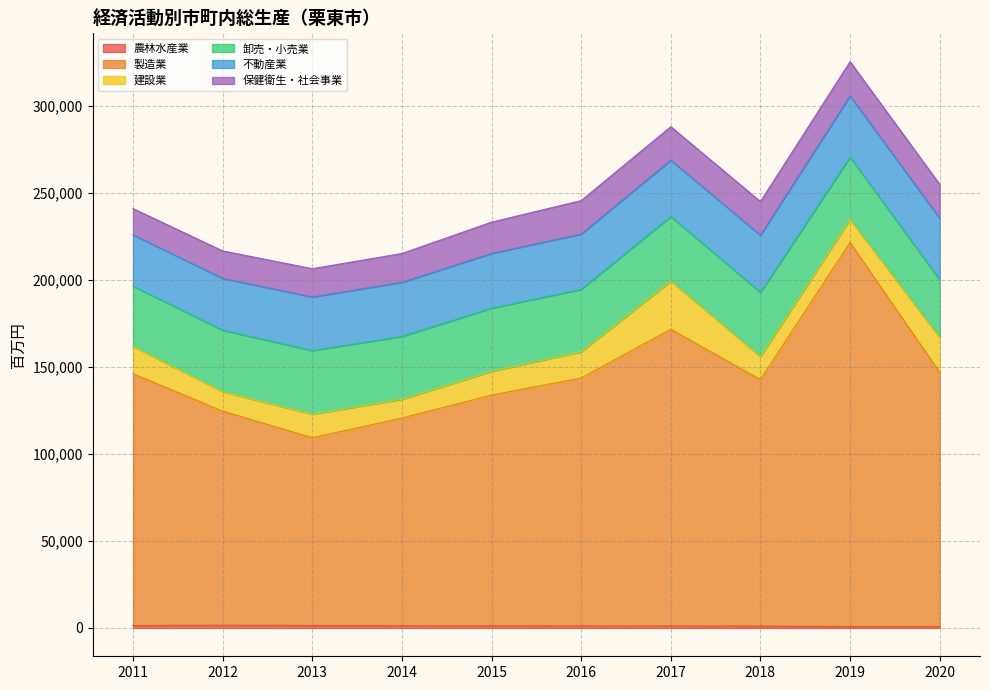

What is the minimum value shown in the chart?

766